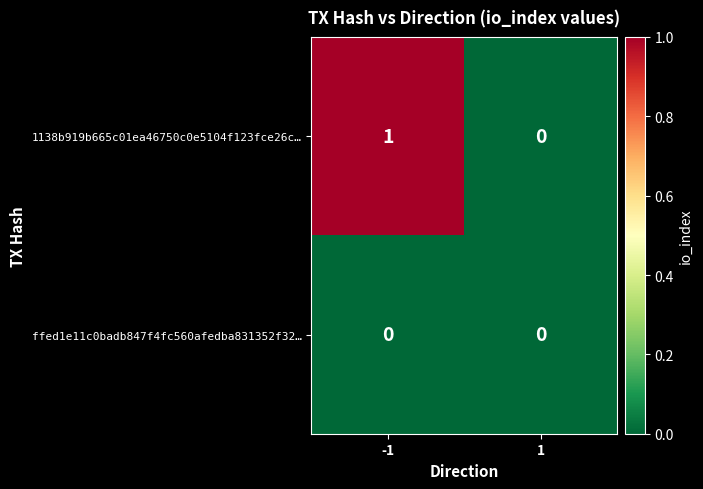

Which category has the highest value across all series?

-1